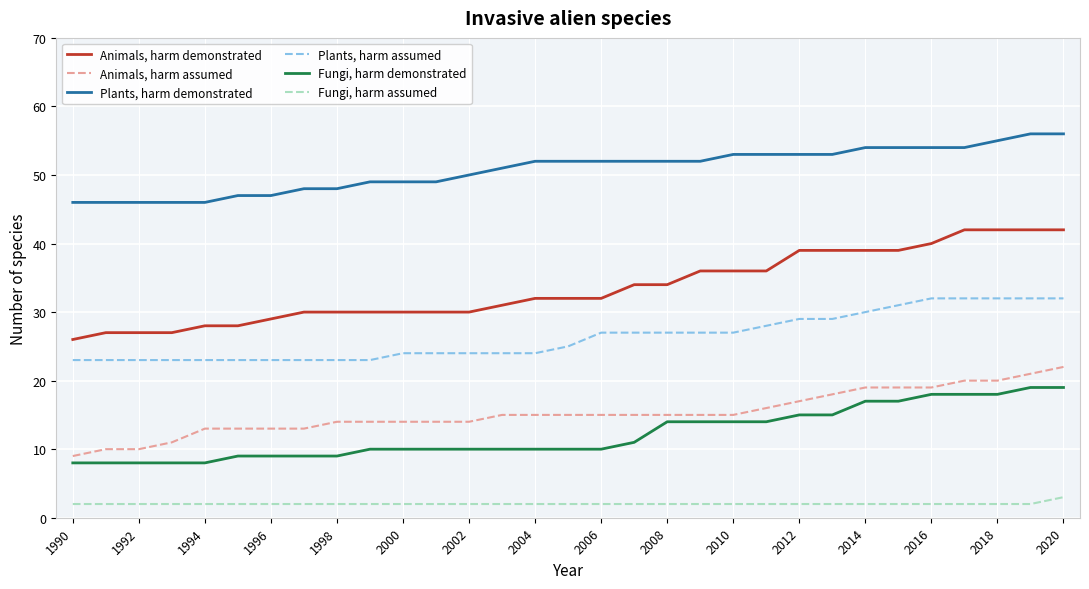

List the series in order of their peak value, lowest first.

Fungi, harm assumed, Fungi, harm demonstrated, Animals, harm assumed, Plants, harm assumed, Animals, harm demonstrated, Plants, harm demonstrated